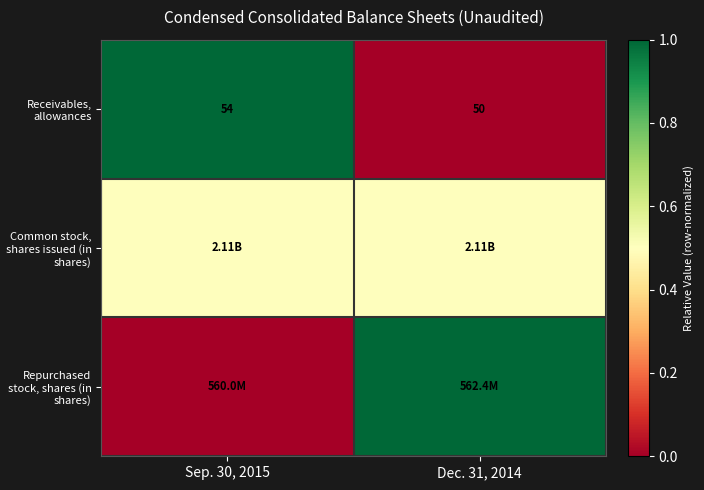

Rank the categories by Receivables, allowances value from lowest to highest.

Dec. 31, 2014, Sep. 30, 2015